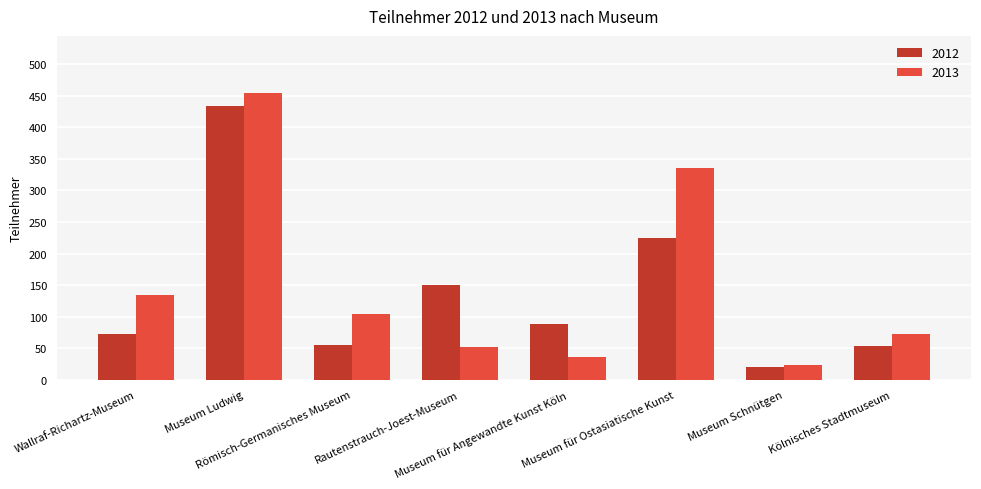

Reading left to right, transcribe all the data shown in this chart.

2012: 72	434	56	151	89	225	21	53
2013: 134	454	104	52	36	335	23	73